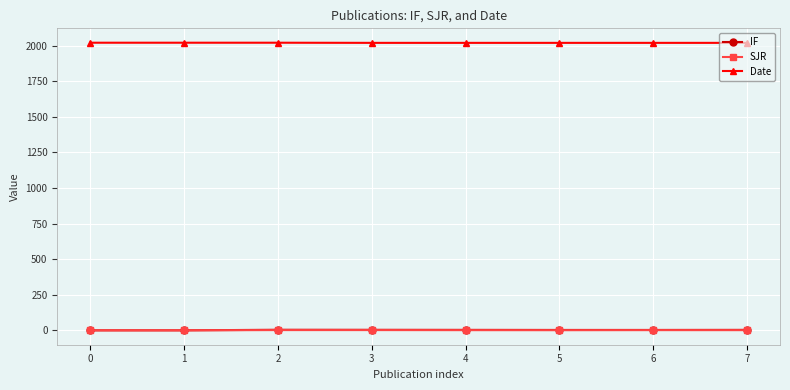

Does the chart have visible grid lines?

Yes